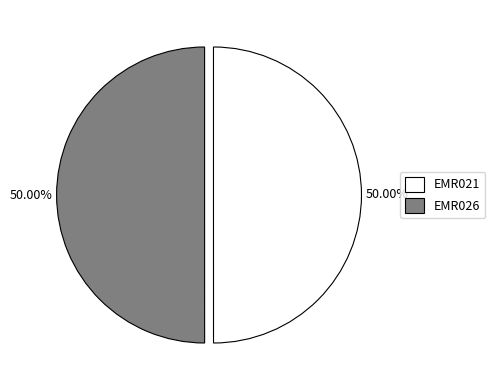

The EMR021 slice represents 59% of the pie. True or false?

False